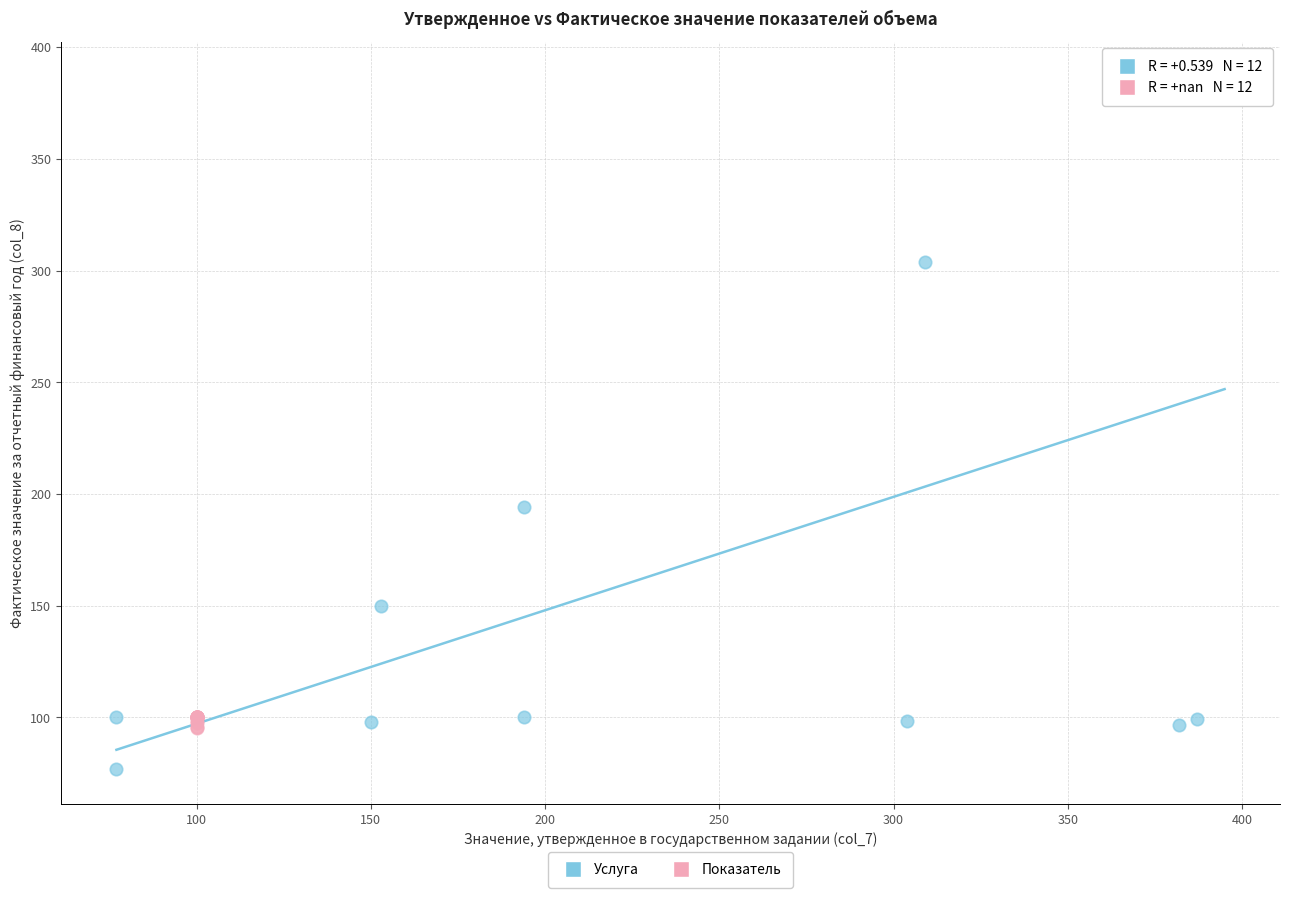

Which series contains the lowest Y value?

Услуга